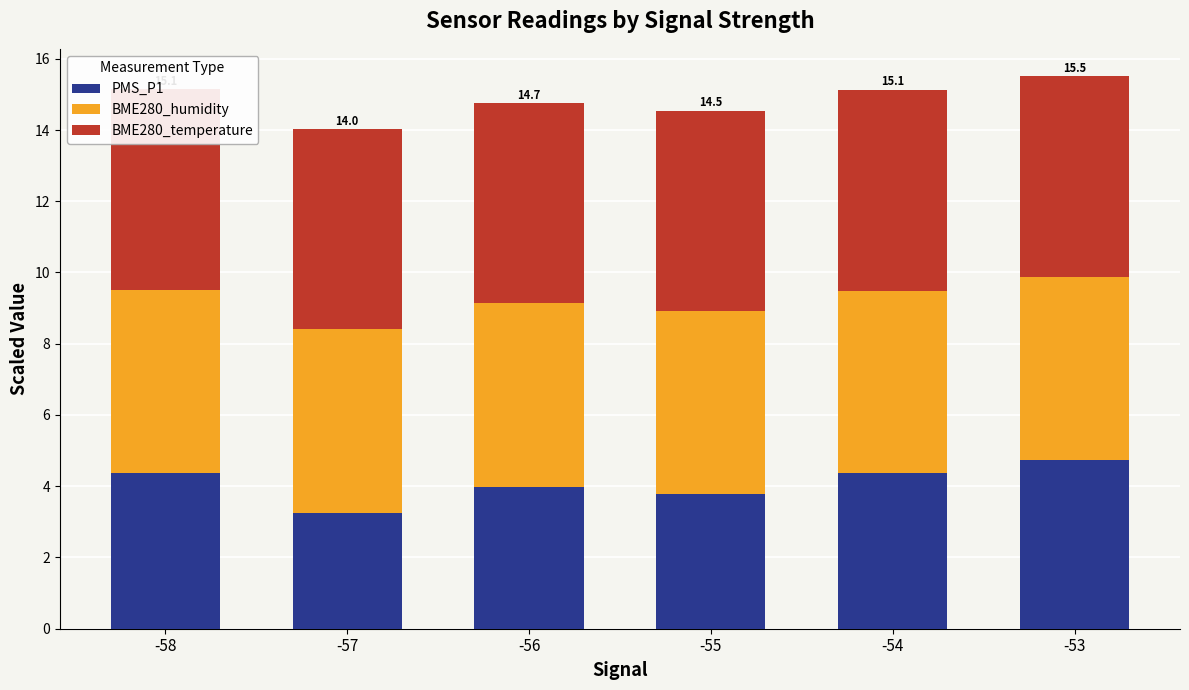

What is the sum of all PMS_P1 values?

24.5